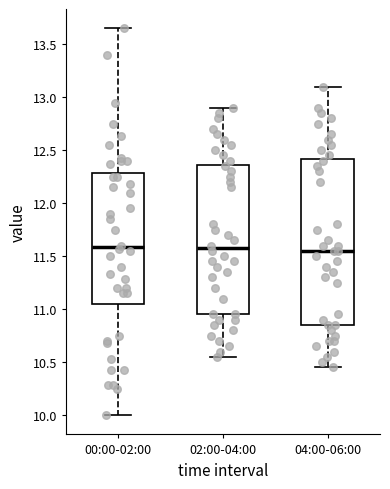

Where is the upper edge of the box for 02:00-04:00 on the y-axis? The values are not printed on the chart, so give them approximately, as read against the axis.

12.35